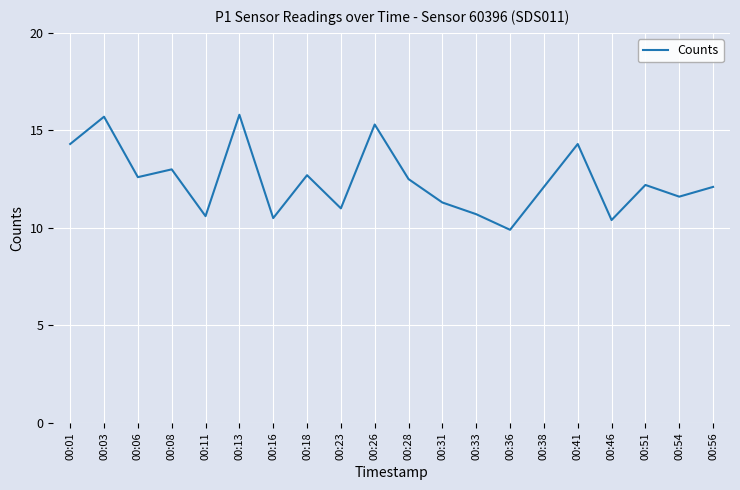

True or false: the data shows 20.5 at 00:18.

False